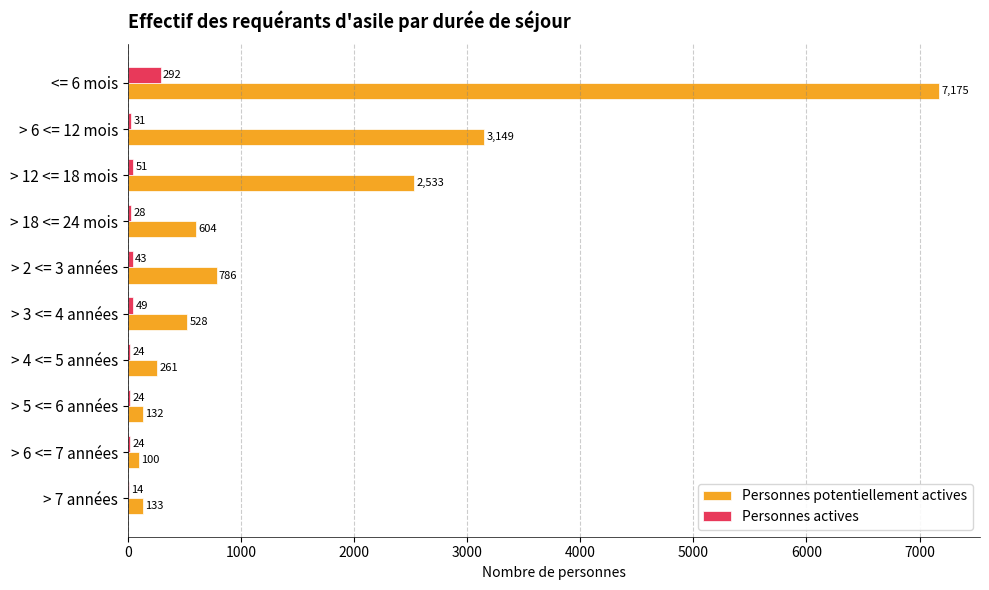

Which series has the largest total across all categories?

Personnes potentiellement actives